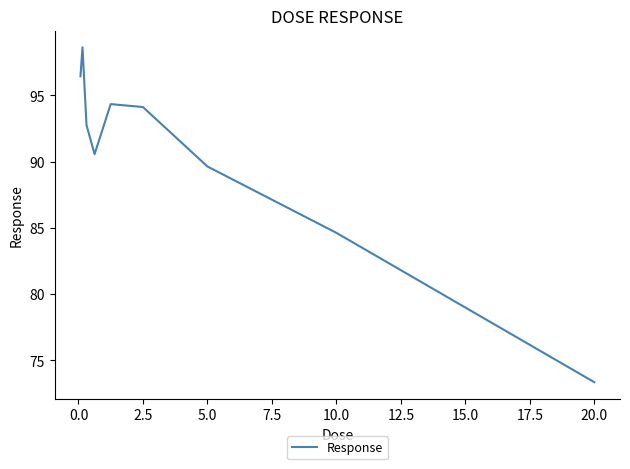

Does the chart have visible grid lines?

No